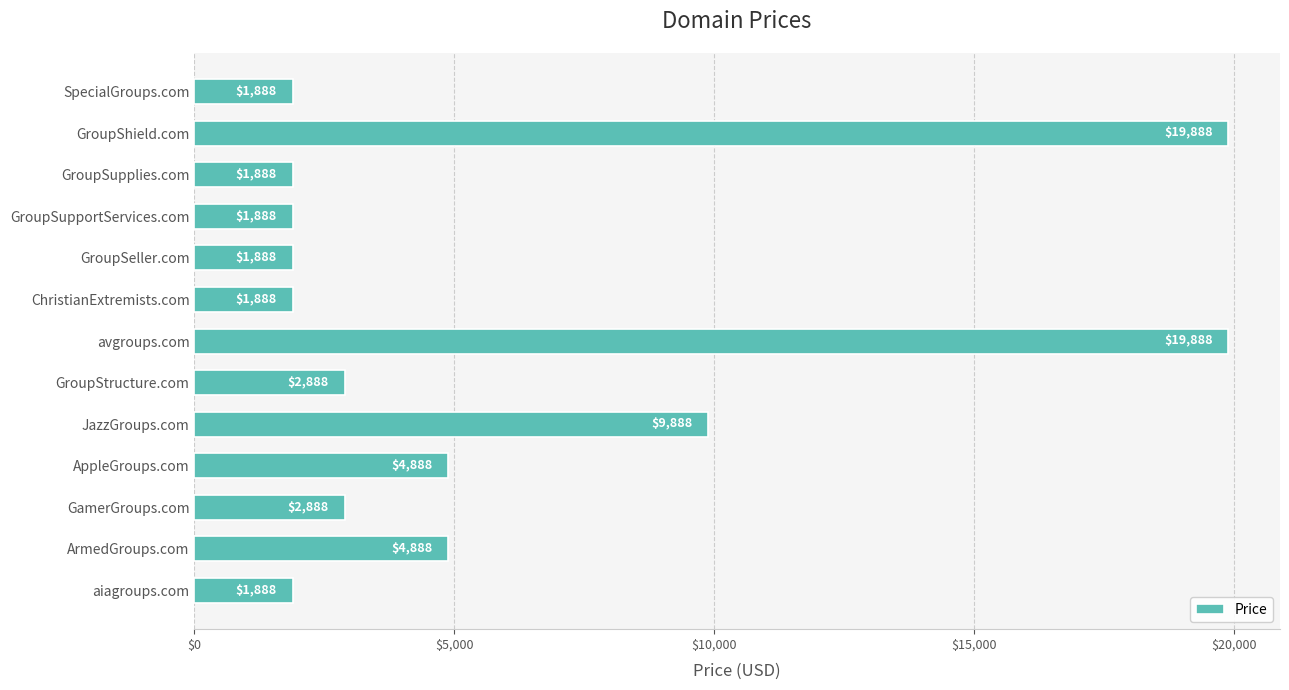

The chart shows a value of 1888 at ChristianExtremists.com. True or false?

True